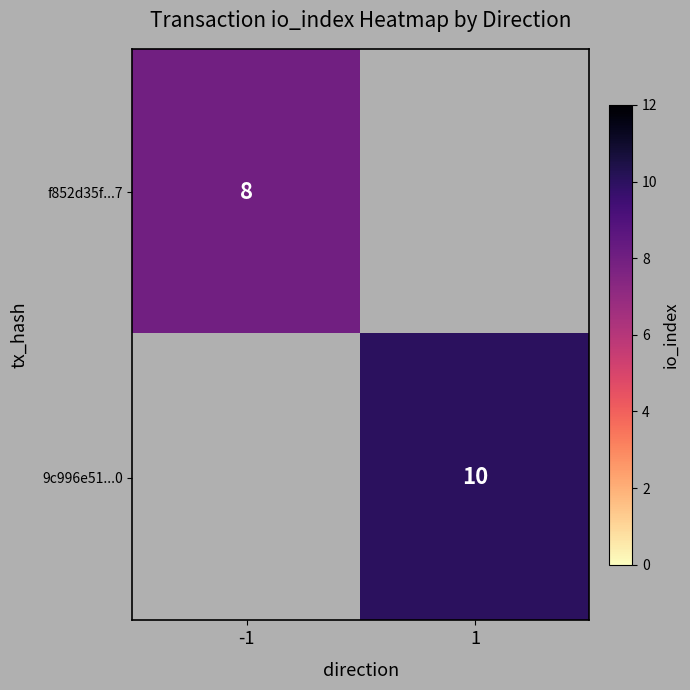

The value of f852d35f...7 at -1 is 8. True or false?

True